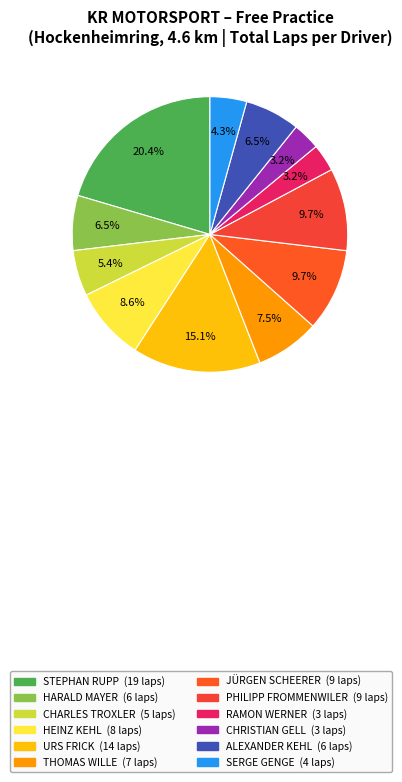

To the nearest percent, what is the combined percentage of HARALD MAYER and JÜRGEN SCHEERER?

16%